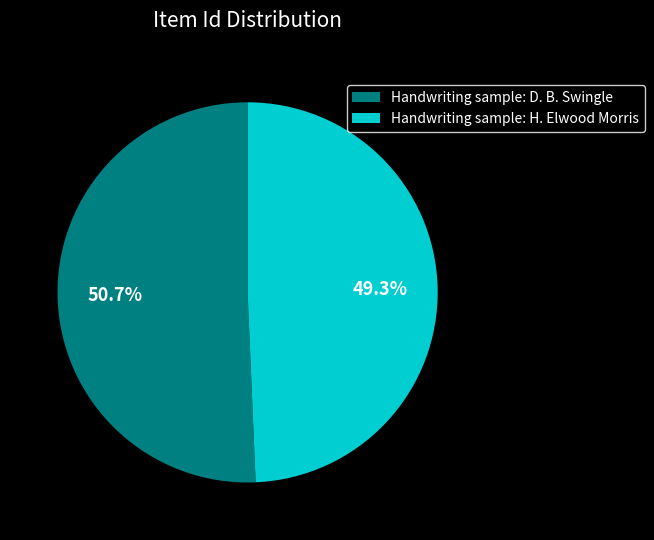

Which category has the smallest portion of the pie?

Handwriting sample: H. Elwood Morris